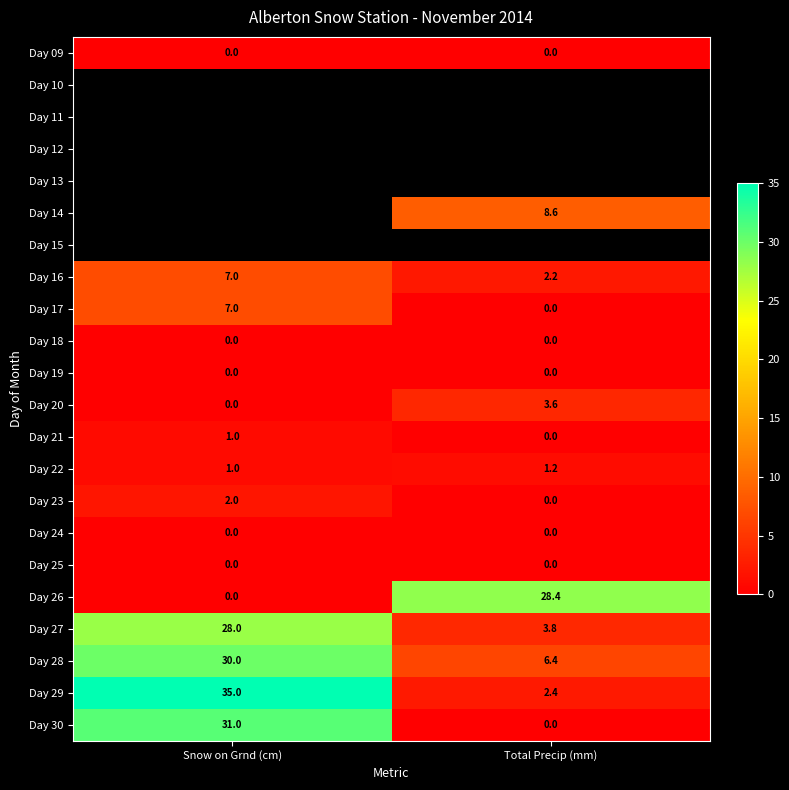

Rank the categories by Day 30 value from lowest to highest.

Total Precip (mm), Snow on Grnd (cm)